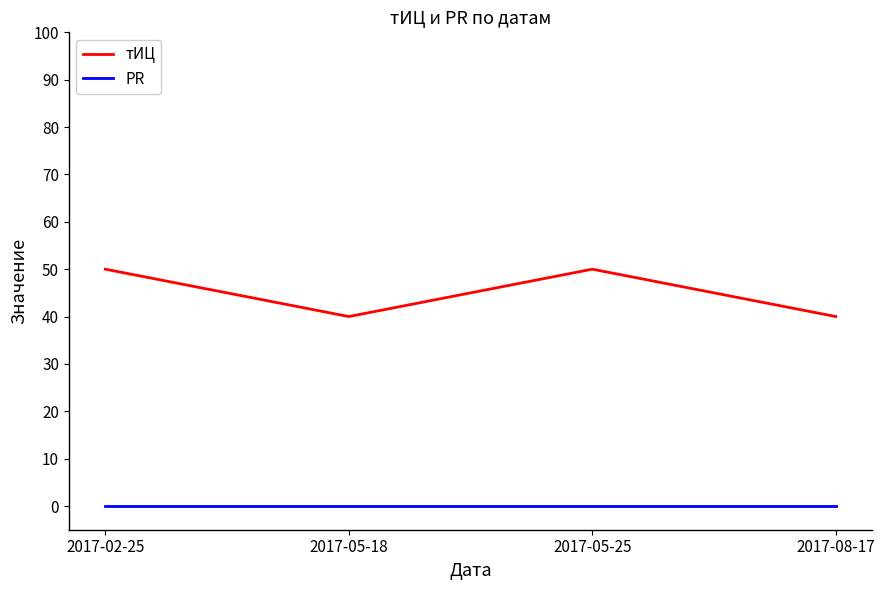

At how many categories does at least one series exceed 20?

4